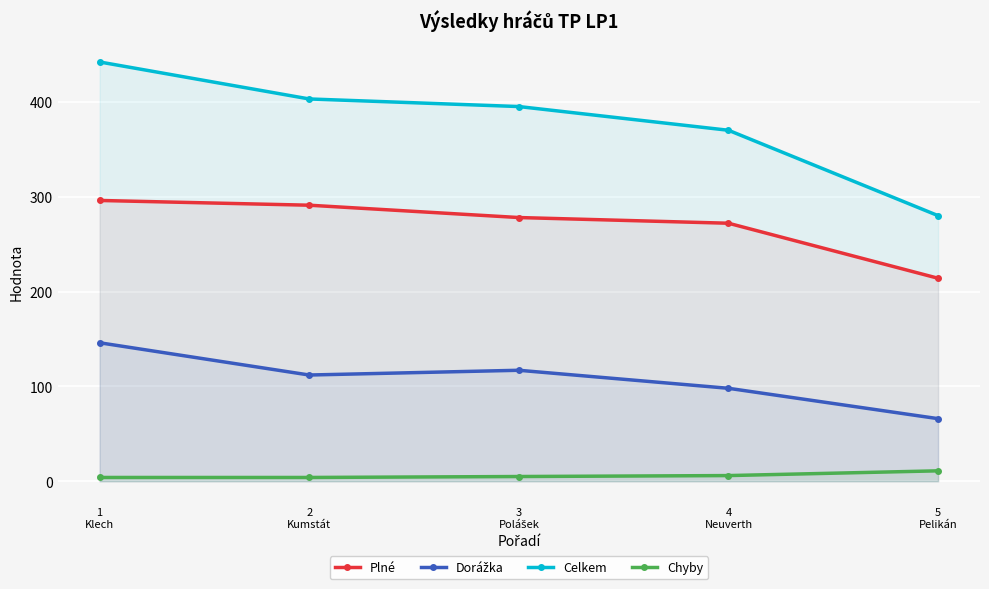

How many lines are shown in the chart?

4